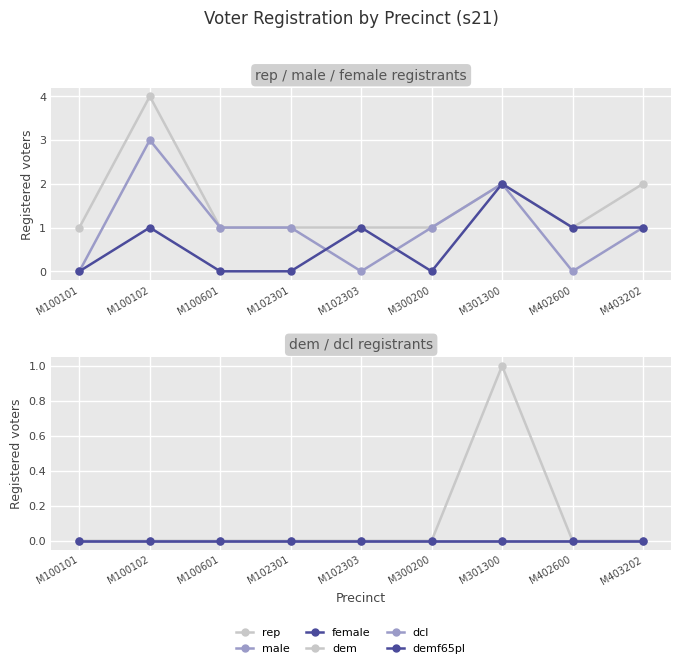

Where is the first local minimum for female?

M300200